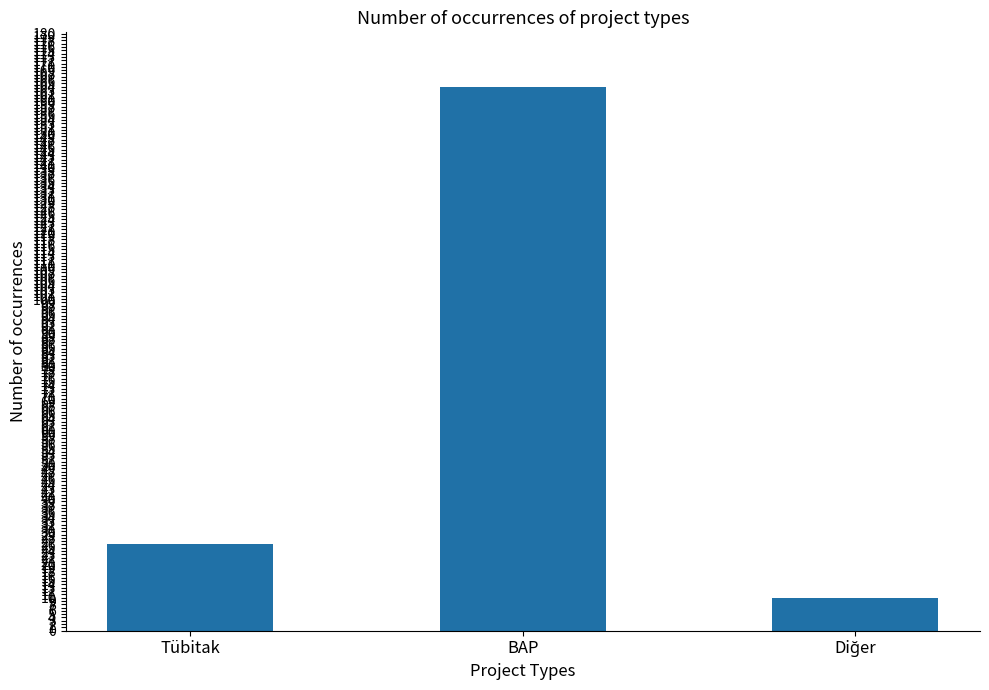

What is the label of the 2nd bar from the right?

BAP